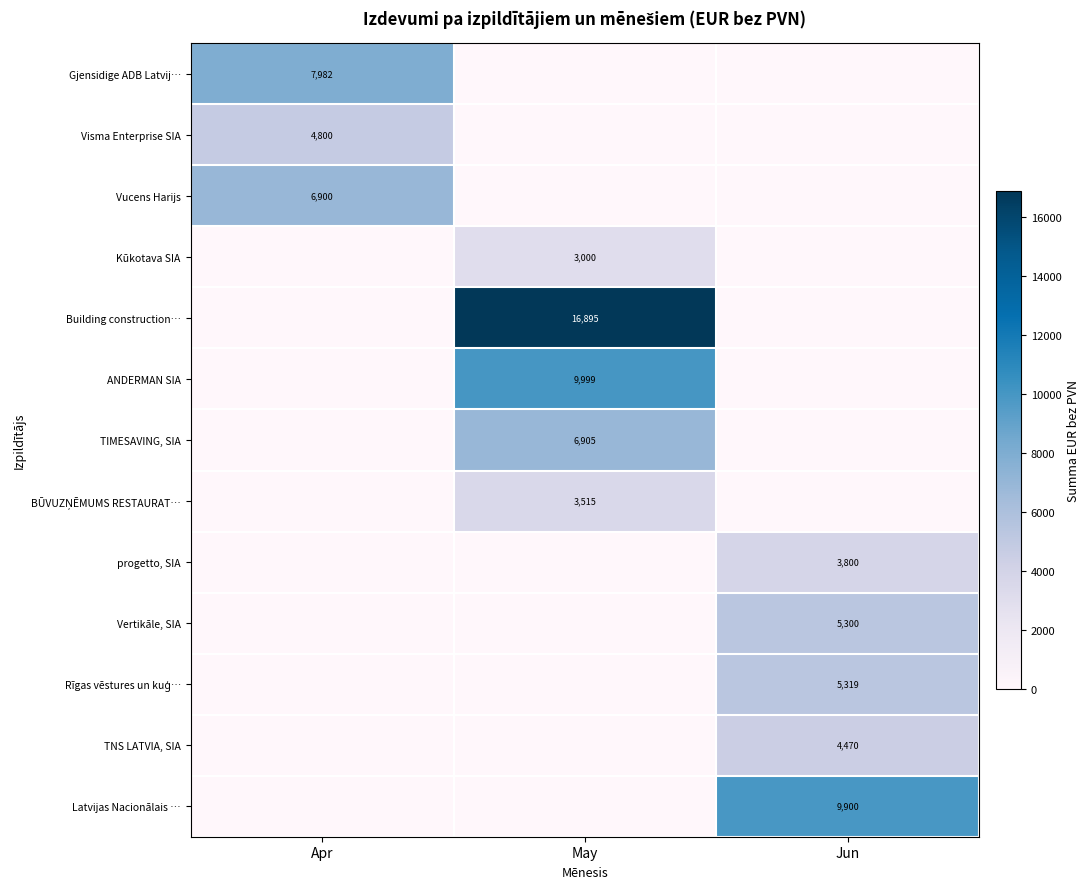

True or false: Vucens Harijs has a value of 6900 at Apr.

True